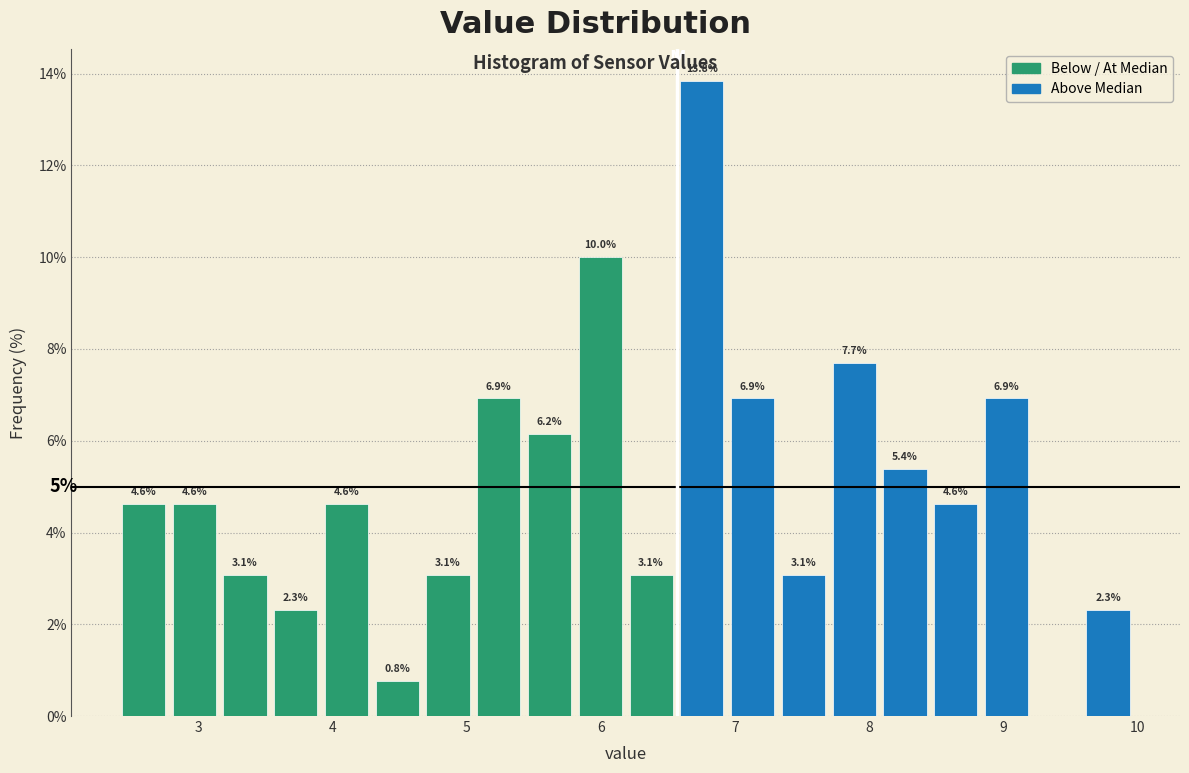

Read against the x-axis, roughly where is the centre of the tallest bar?

6.8